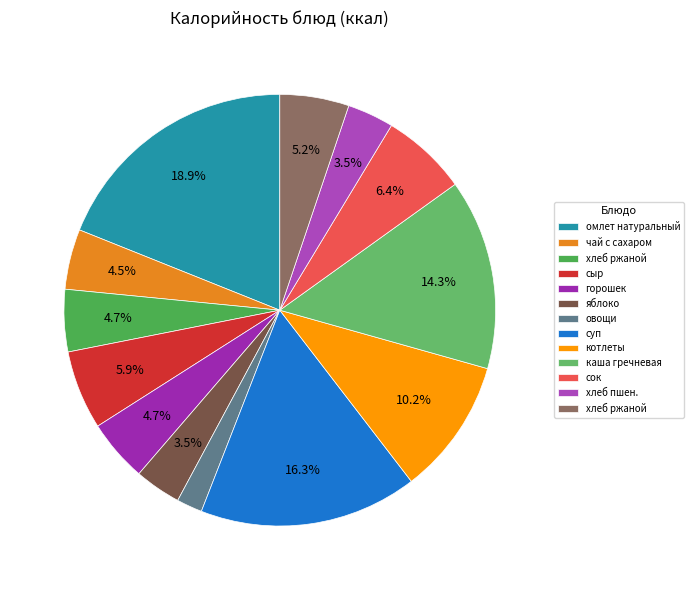

How many segments does this pie chart have?

13